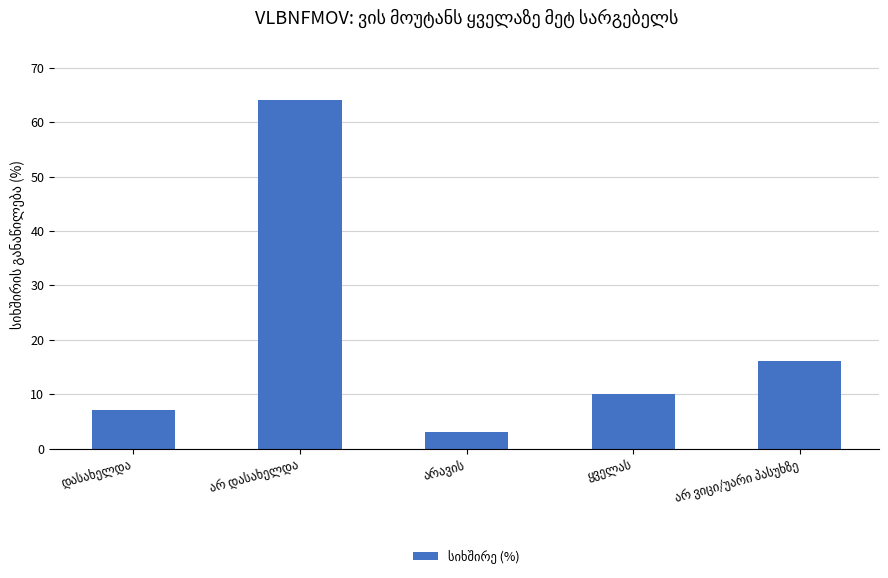

How many series are shown in this chart?

1